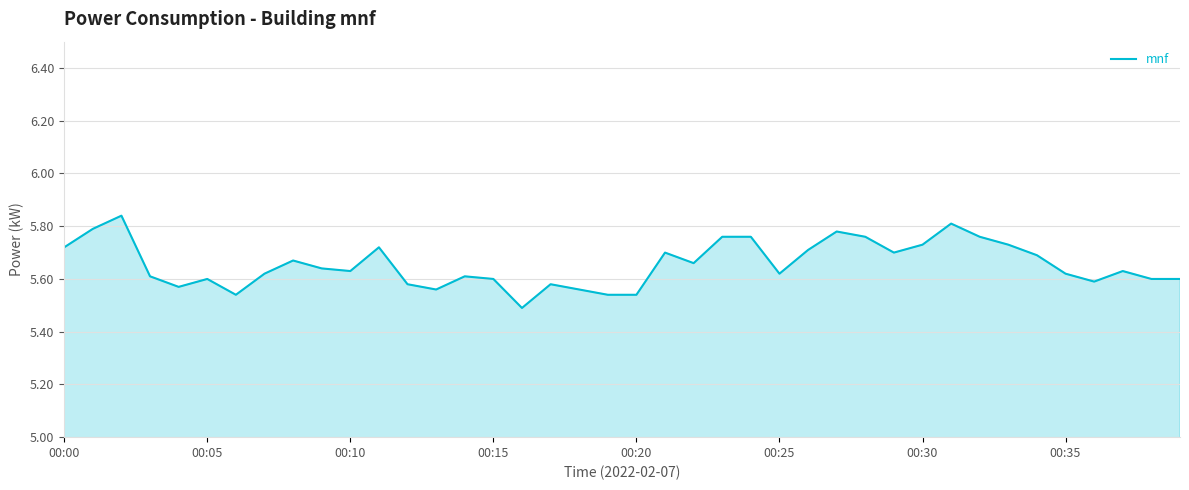

The value at 00:05 is 8.4. True or false?

False